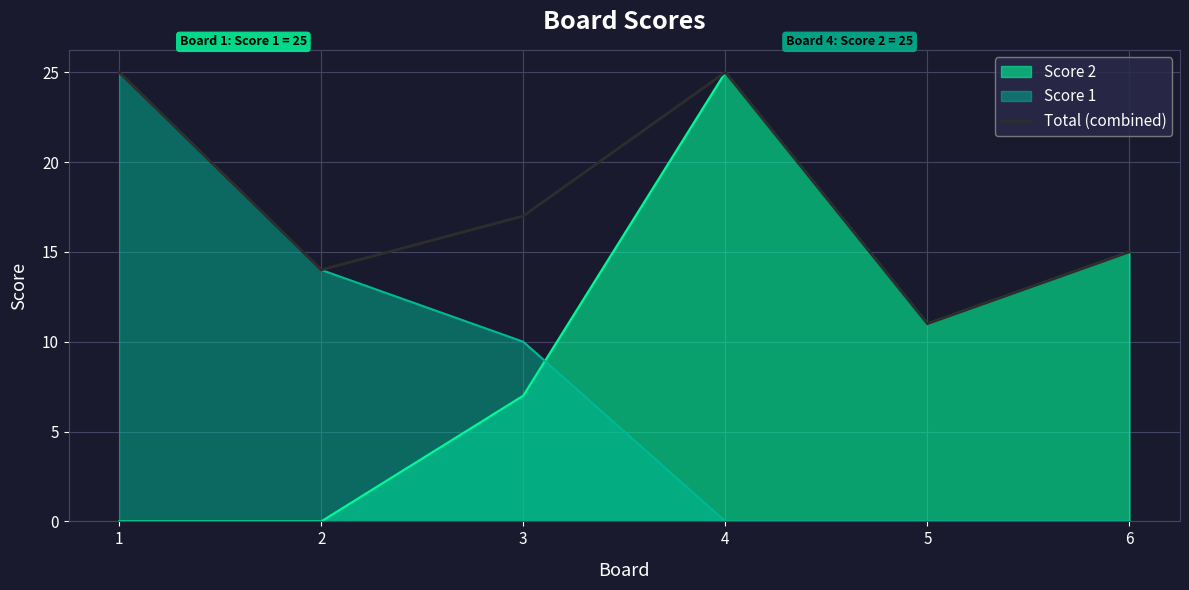

Is it true that the value at 6 is 4?

False